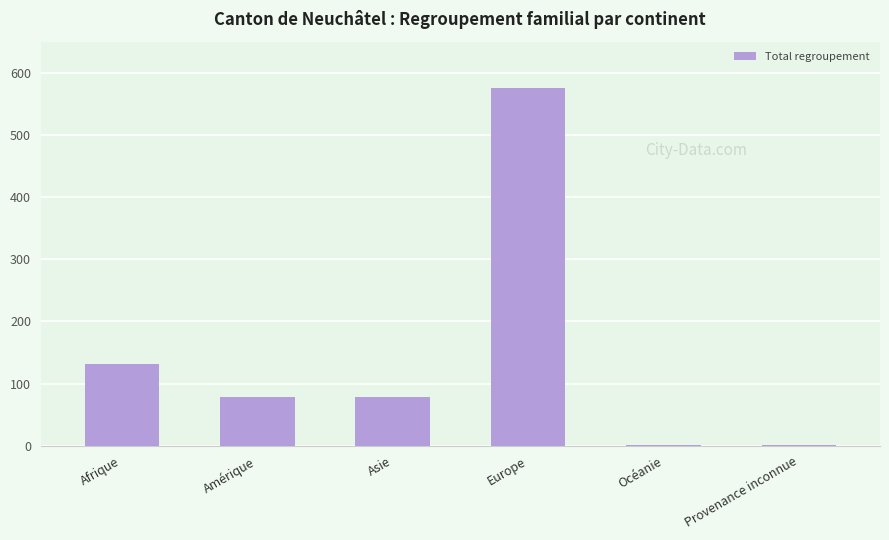

Is it true that the value at Europe is 575?

True